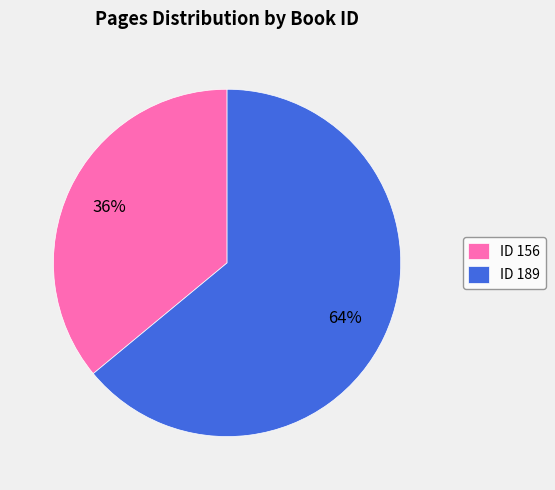

Is the sum of ID 189 and ID 156 greater than half?

Yes